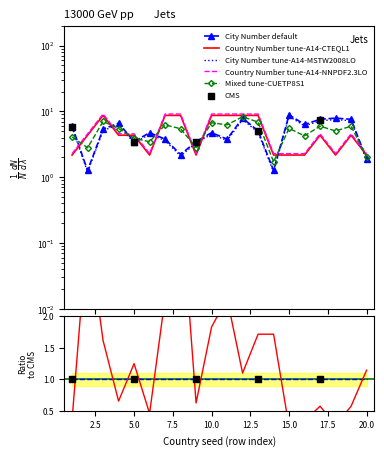

At which category is the sum across all series the highest?

12